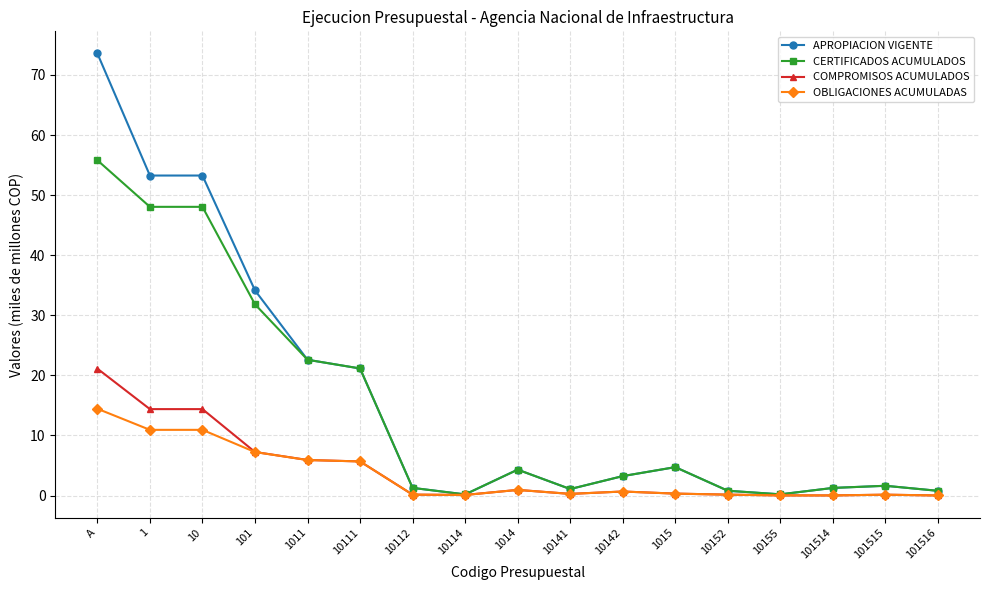

What is the total value across all series at 10111?

53.6